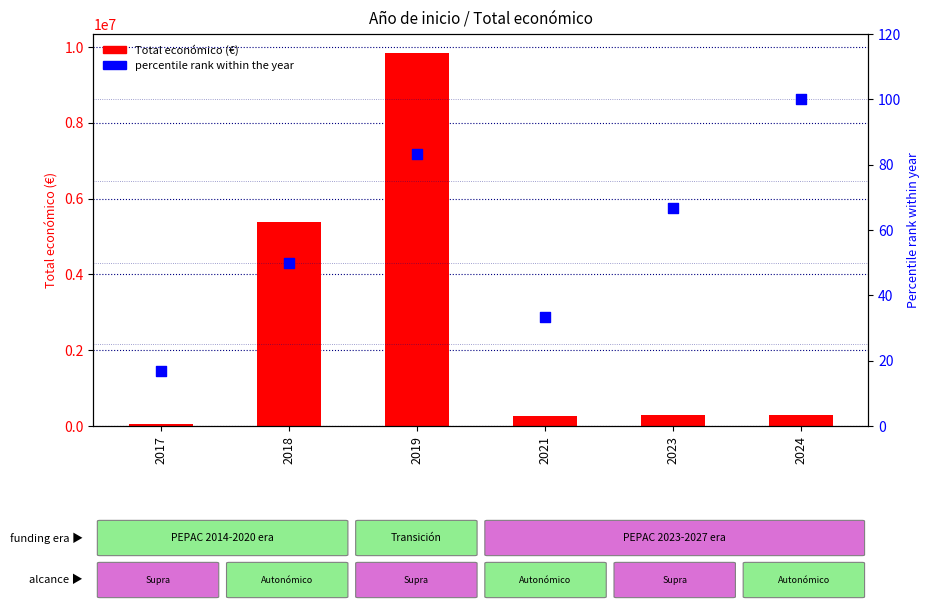

What are all the series names shown in the legend?

Total económico, percentile rank within the year